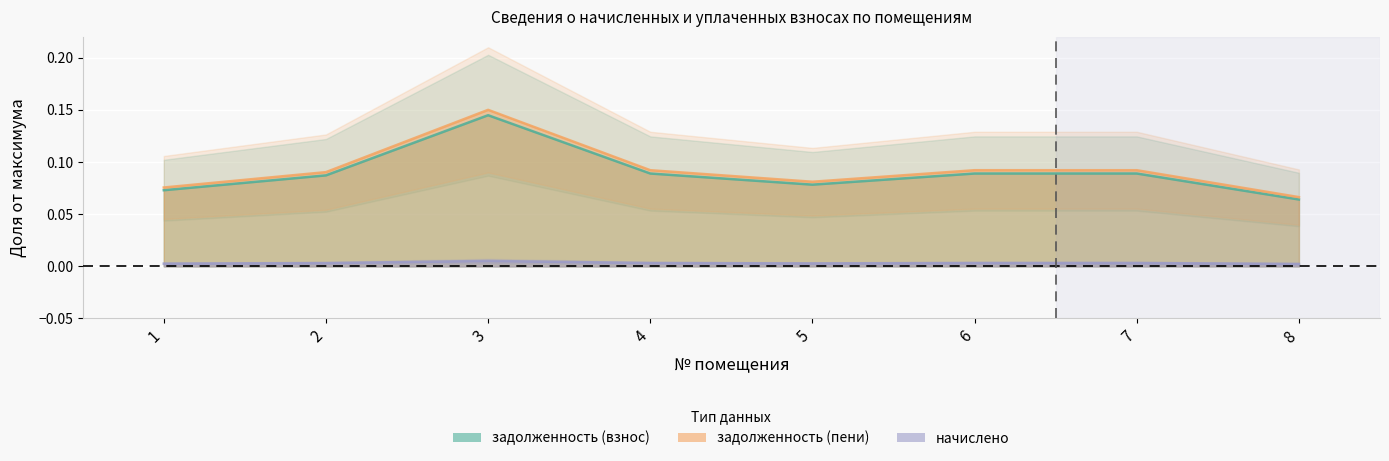

Reading left to right, transcribe all the data shown in this chart.

задолженность (взнос): 0.1	0.1	0.1	0.1	0.1	0.1	0.1	0.1
задолженность (пени): 0.1	0.1	0.1	0.1	0.1	0.1	0.1	0.1
начислено: 0.0	0.0	0.0	0.0	0.0	0.0	0.0	0.0